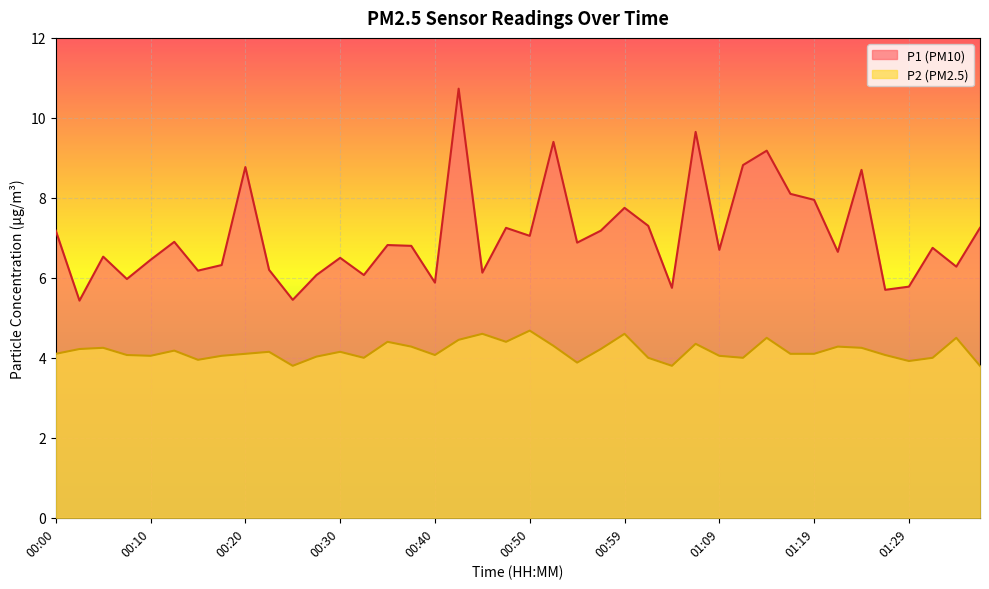

True or false: P1 and P2 cross at least once.

False